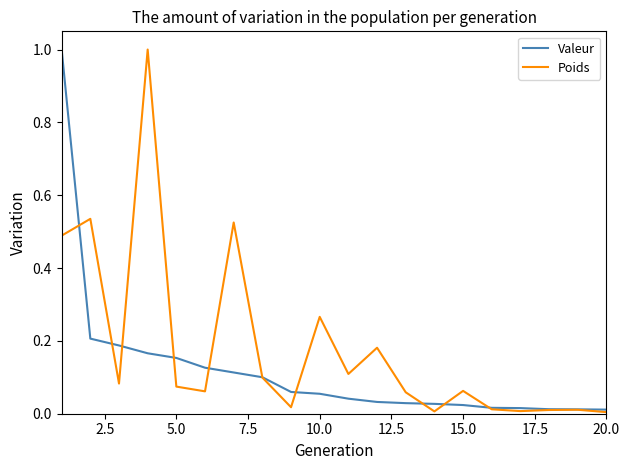

List the series in order of their overall mean, lowest first.

Valeur, Poids